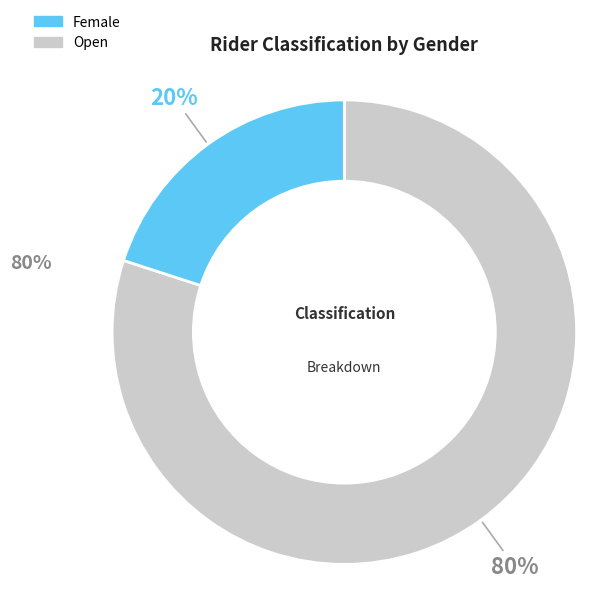

To the nearest percent, what is the average slice percentage?

50%